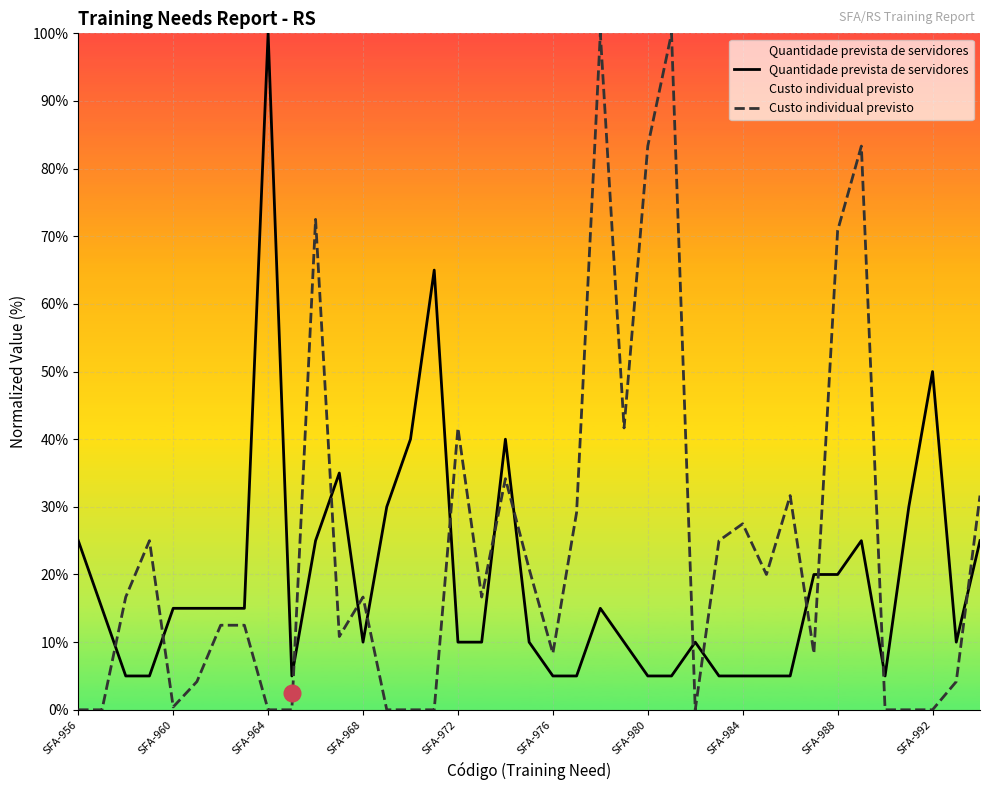

How many times do Custo individual previsto and Quantidade prevista de servidores cross each other?

15